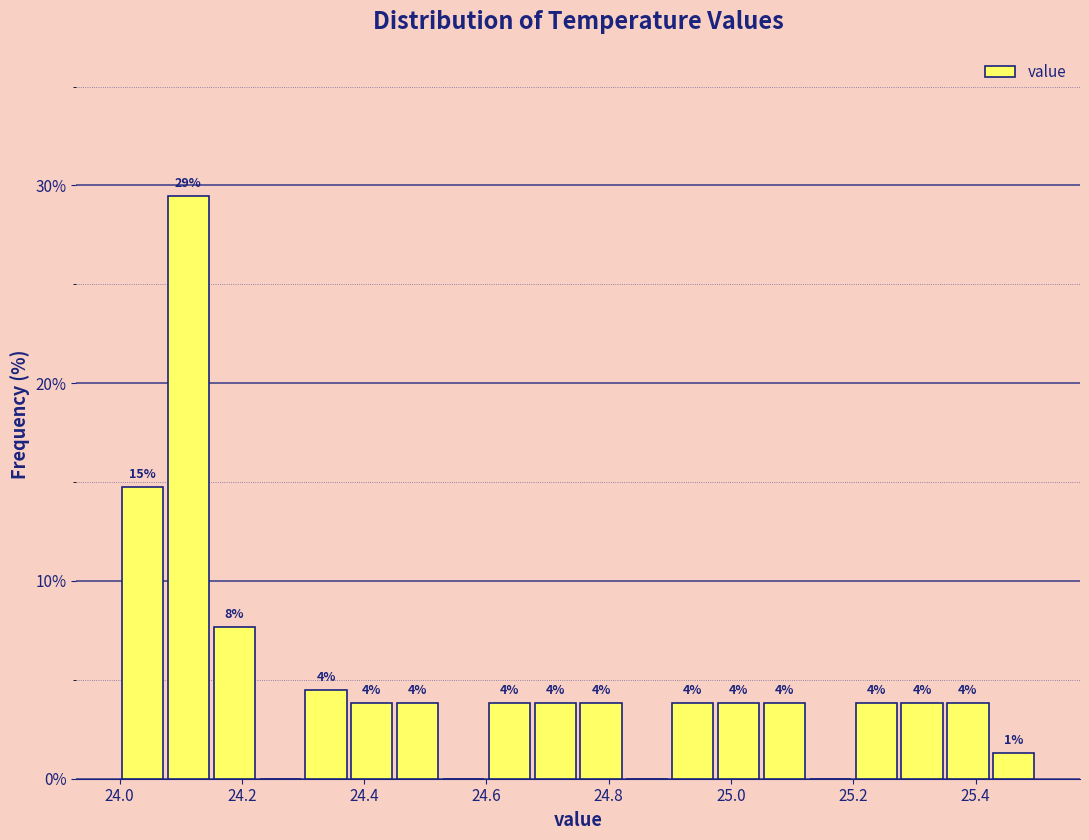

Around what value on the x-axis is the tallest bar? Give the approximate position of its centre, as read against the axis.

24.12